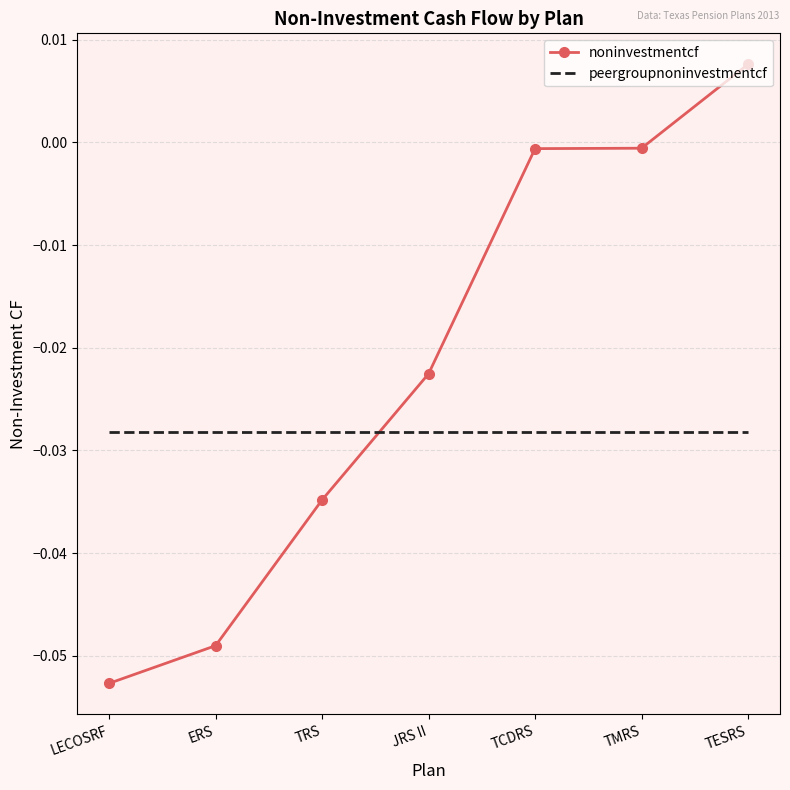

Which series changed the most between TCDRS and TESRS?

noninvestmentcf